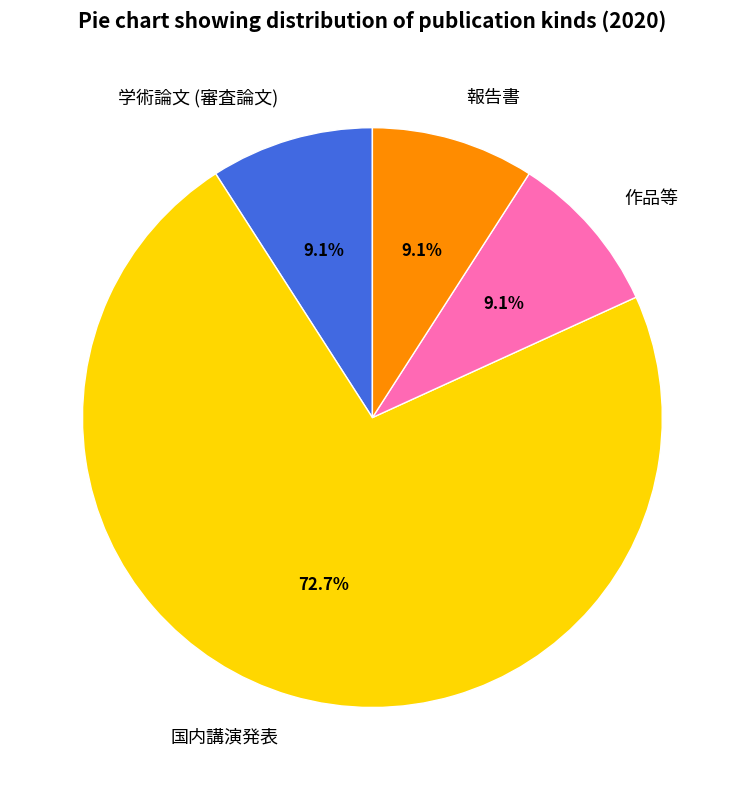

What is the largest slice in the pie chart?

国内講演発表